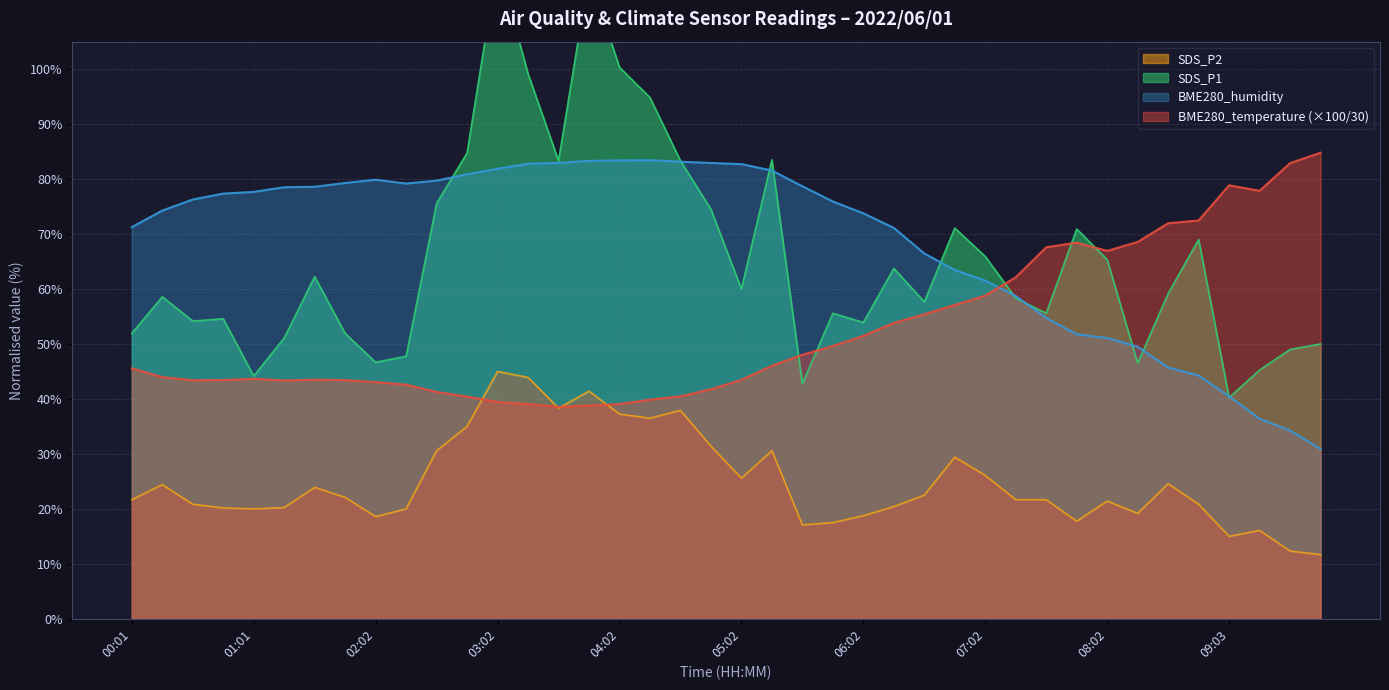

At which label does BME280_temperature reach its peak?

09:48